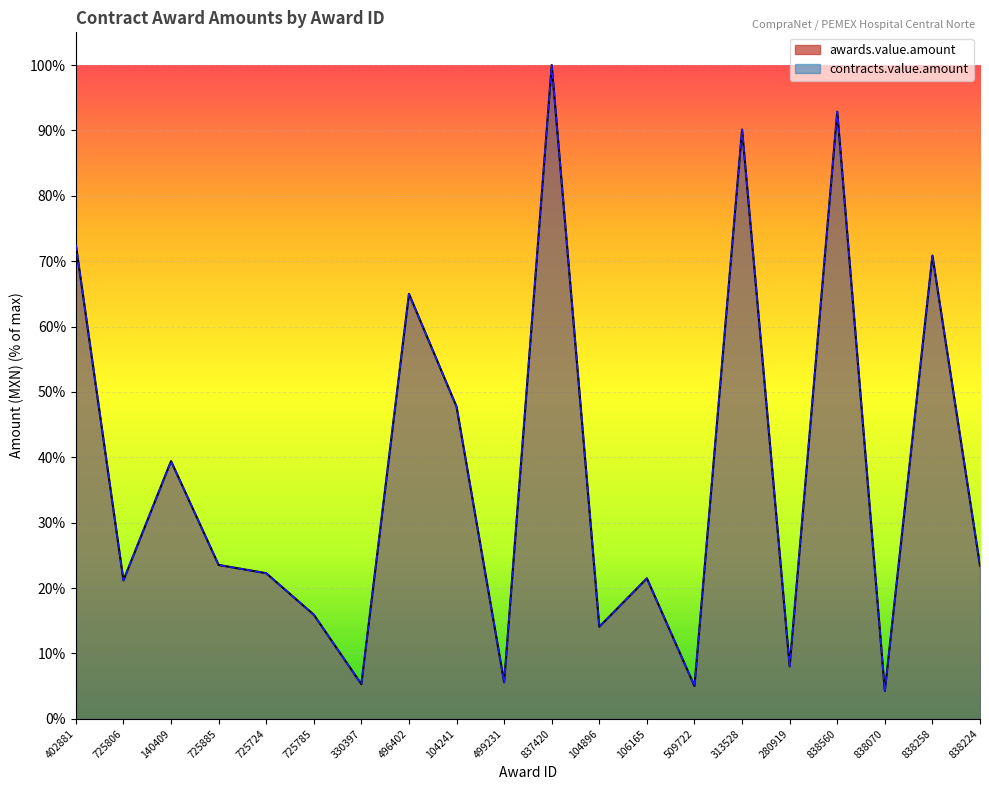

True or false: awards.value.amount and contracts.value.amount cross at least once.

False